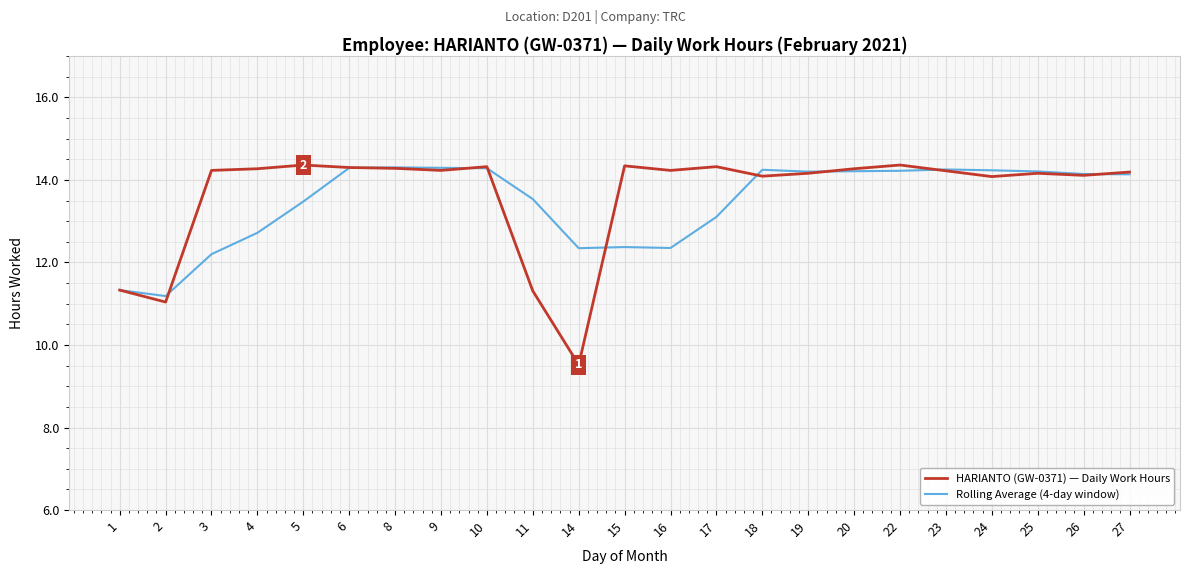

Which series changed the most between 2 and 3?

HARIANTO (GW-0371) — Daily Work Hours